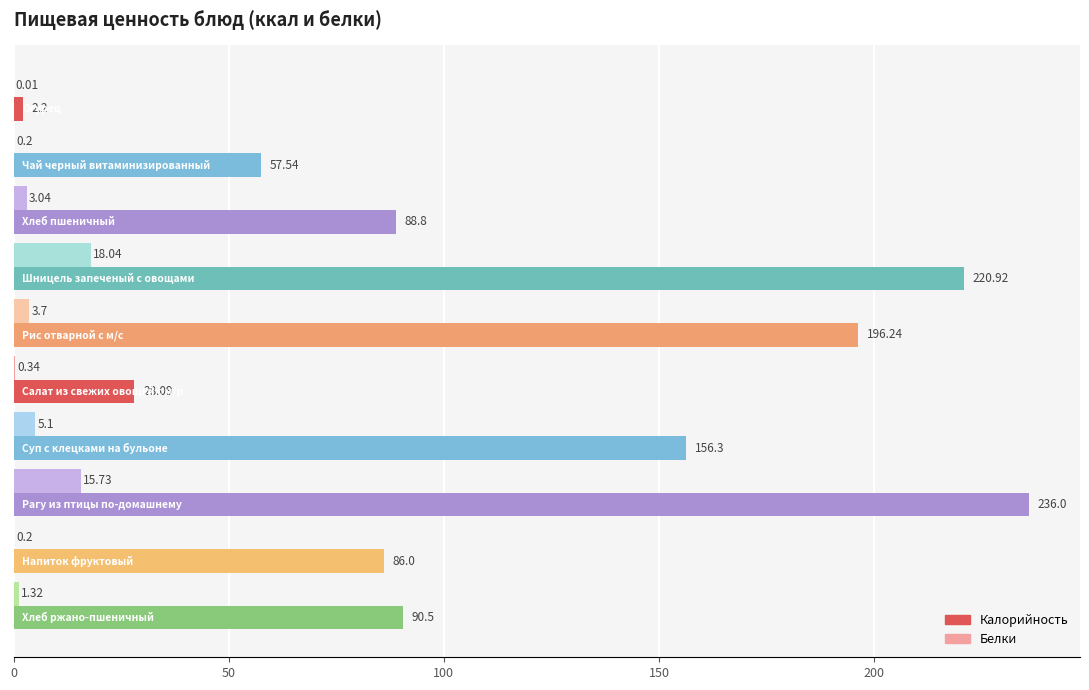

Which series has the largest total across all categories?

Калорийность